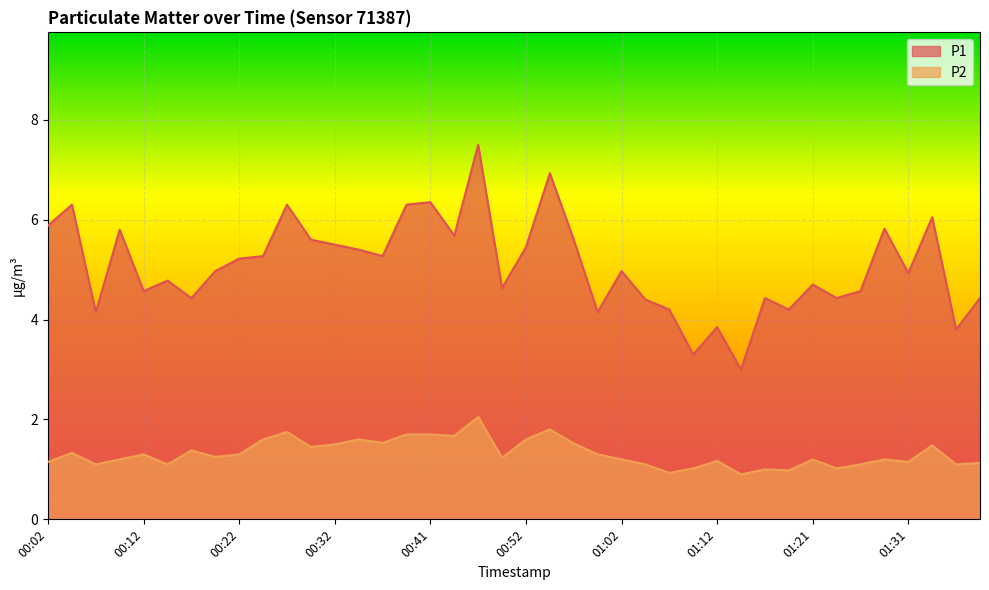

Reading left to right, transcribe all the data shown in this chart.

P1: 5.9	6.3	4.2	5.8	4.6	4.8	4.4	5.0	5.2	5.3	6.3	5.6	5.5	5.4	5.3	6.3	6.3	5.7	7.5	4.6	5.5	6.9	5.6	4.2	5.0	4.4	4.2	3.3	3.9	3.0	4.4	4.2	4.7	4.4	4.6	5.8	4.9	6.0	3.8	4.4
P2: 1.1	1.3	1.1	1.2	1.3	1.1	1.4	1.2	1.3	1.6	1.8	1.4	1.5	1.6	1.5	1.7	1.7	1.7	2.0	1.2	1.6	1.8	1.5	1.3	1.2	1.1	0.9	1.0	1.2	0.9	1.0	1.0	1.2	1.0	1.1	1.2	1.1	1.5	1.1	1.1